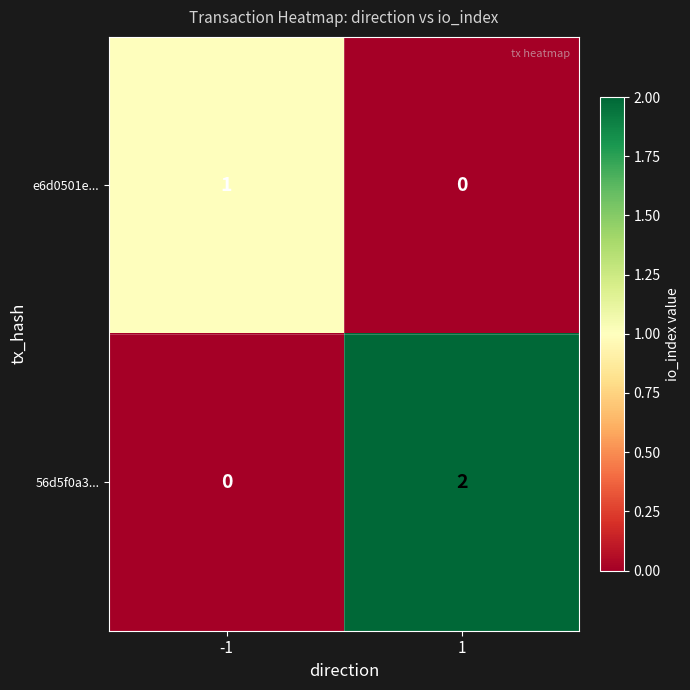

Which series has the largest range (max minus min)?

56d5f0a3...